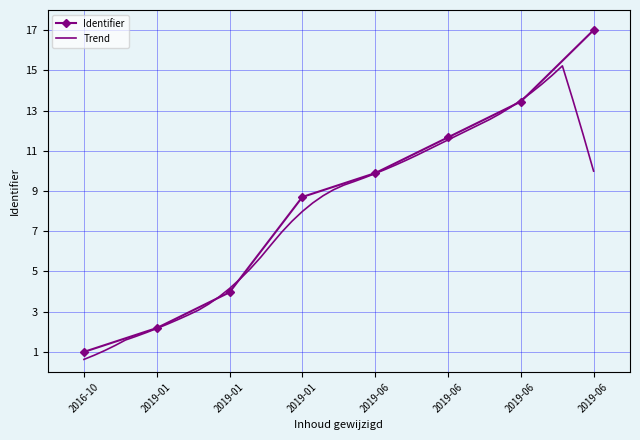

What is the difference between the values at 2019-06 and 2019-01?

1.2